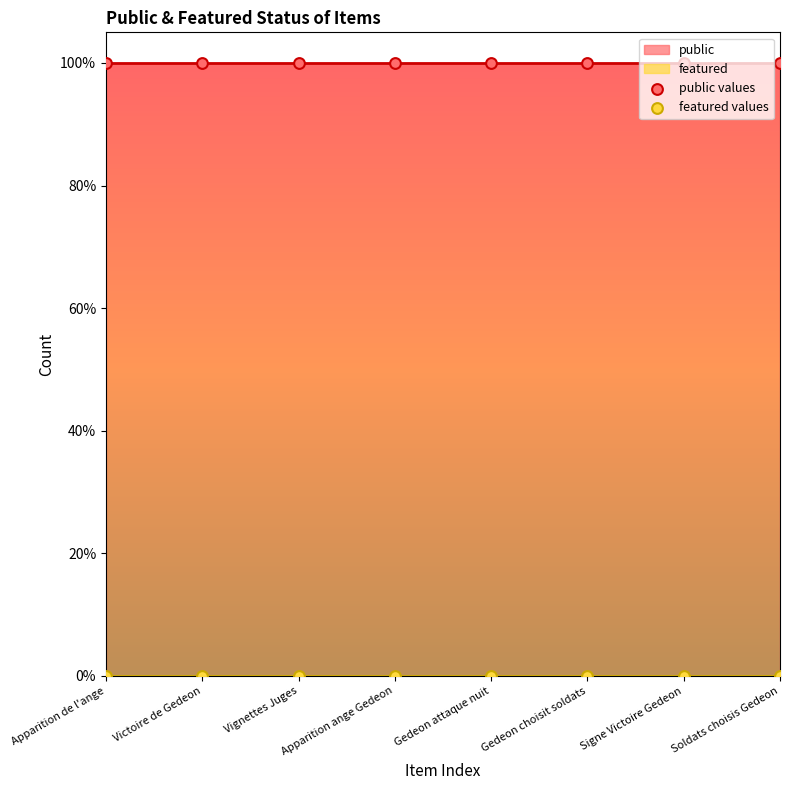

What is the total value across all series at Soldats choisis Gedeon?

1